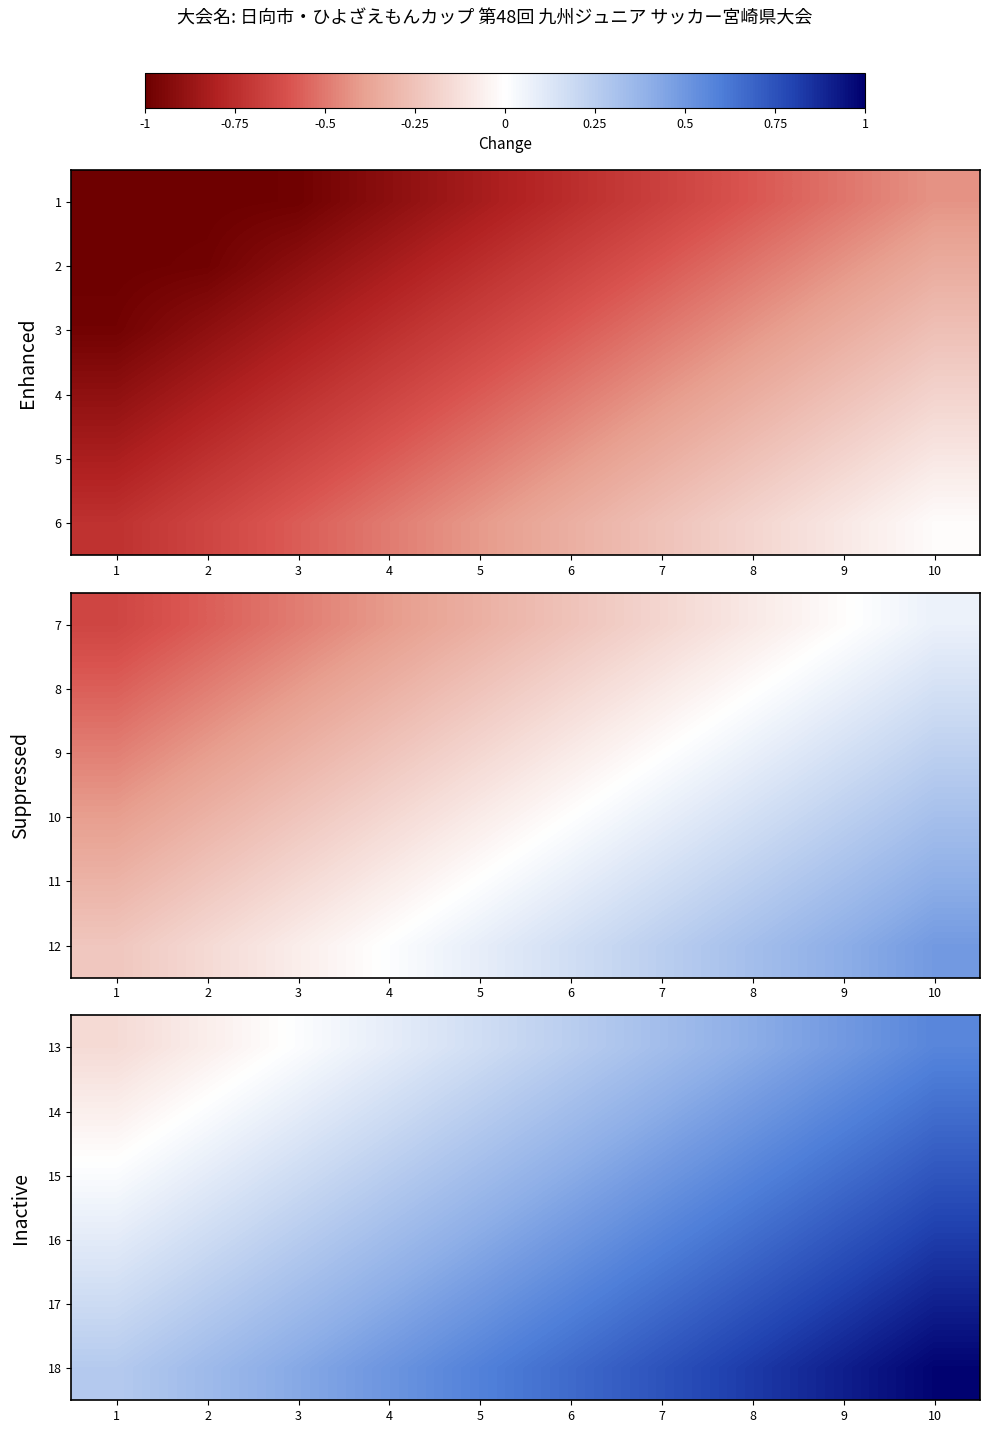

At which category is the sum across all series the highest?

10